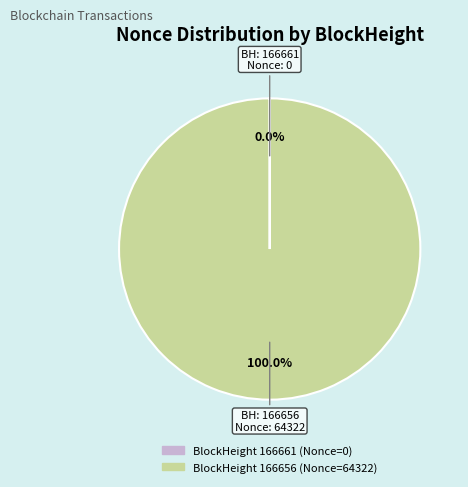

Is there any slice that represents more than half of the pie?

Yes